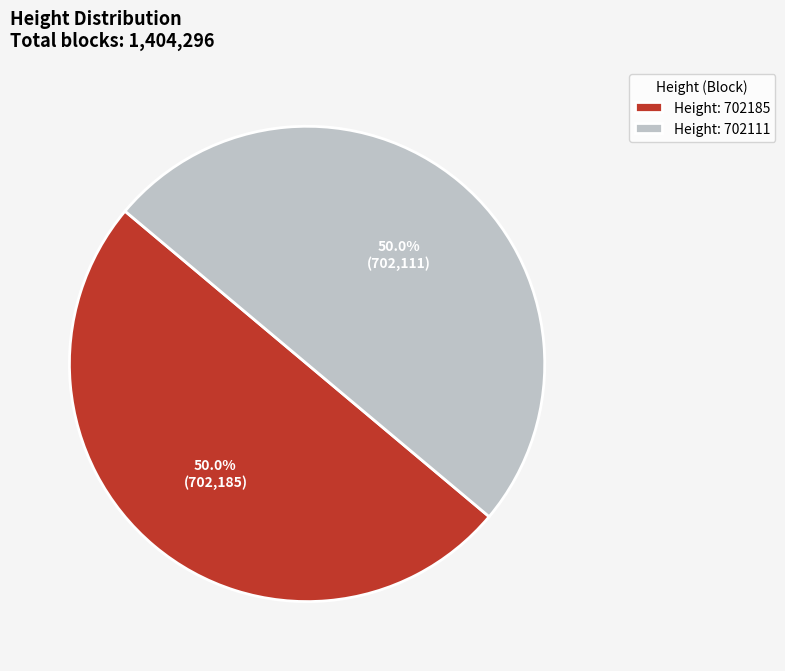

Approximately how many times larger is the value at Height: 702111 compared to Height: 702185?

1.0